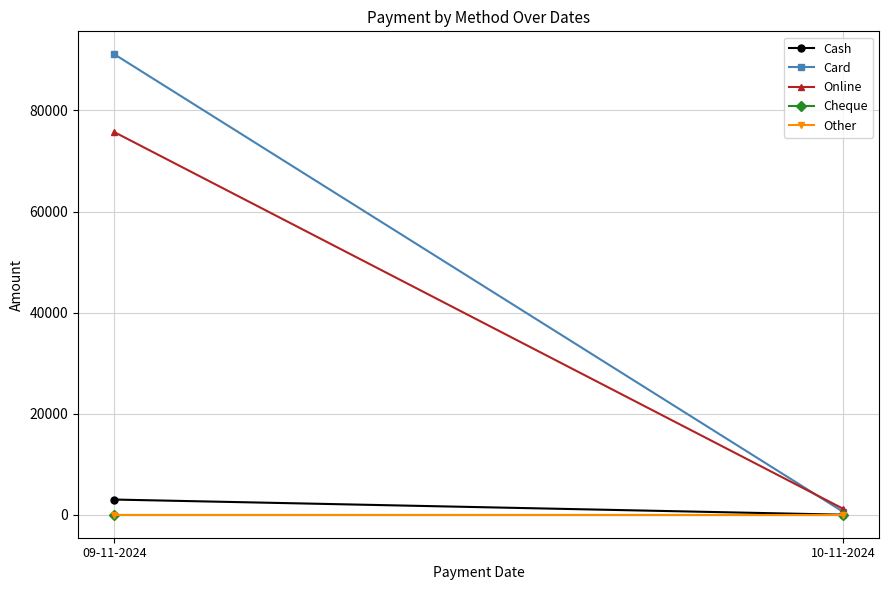

What position from the right is 10-11-2024?

1